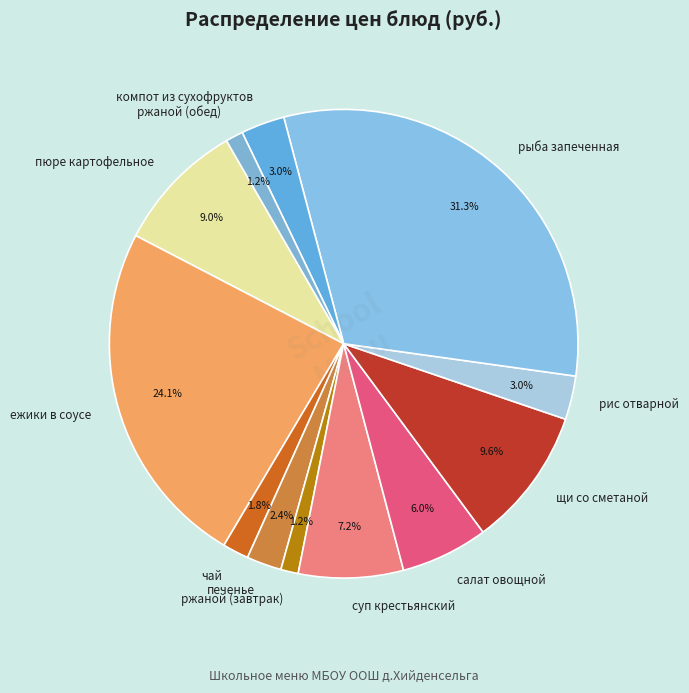

Do печенье and суп крестьянский together represent more than half of the pie?

No